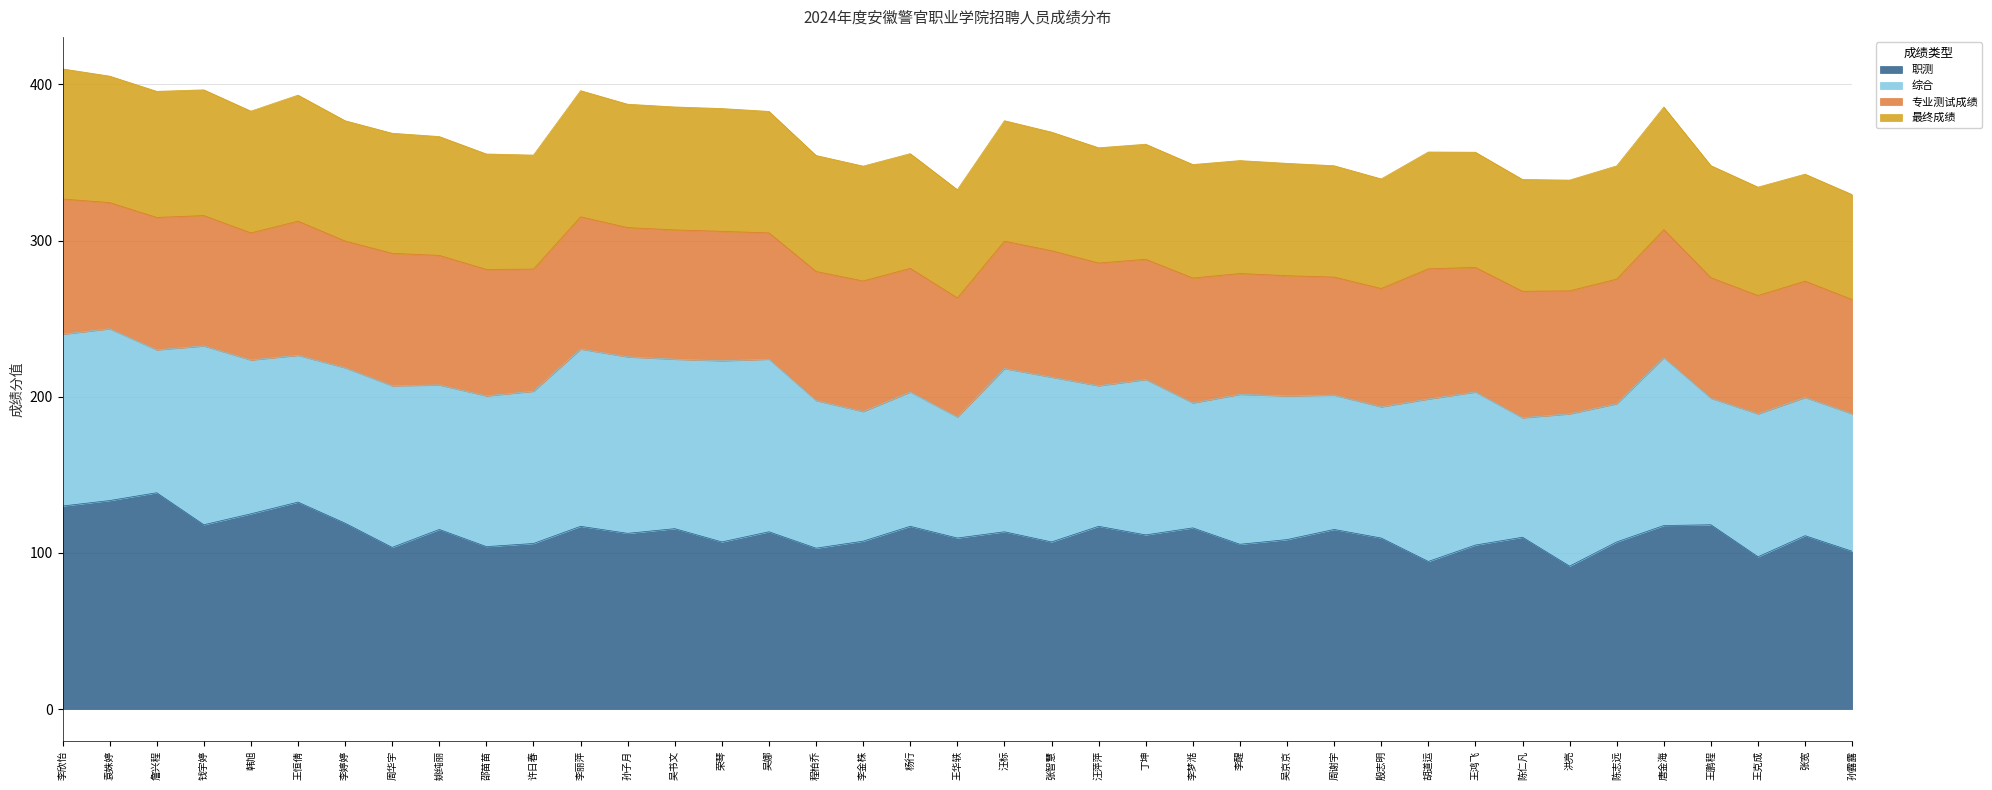

Where is the first local maximum for 职测?

詹兴程